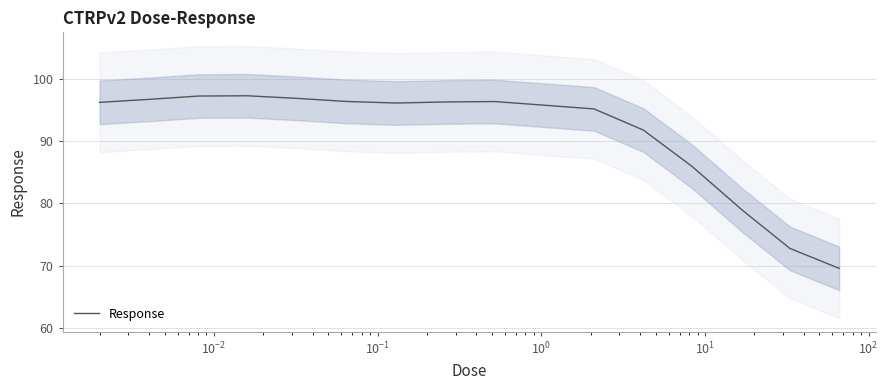

What is the highest value of the Response series?

97.3